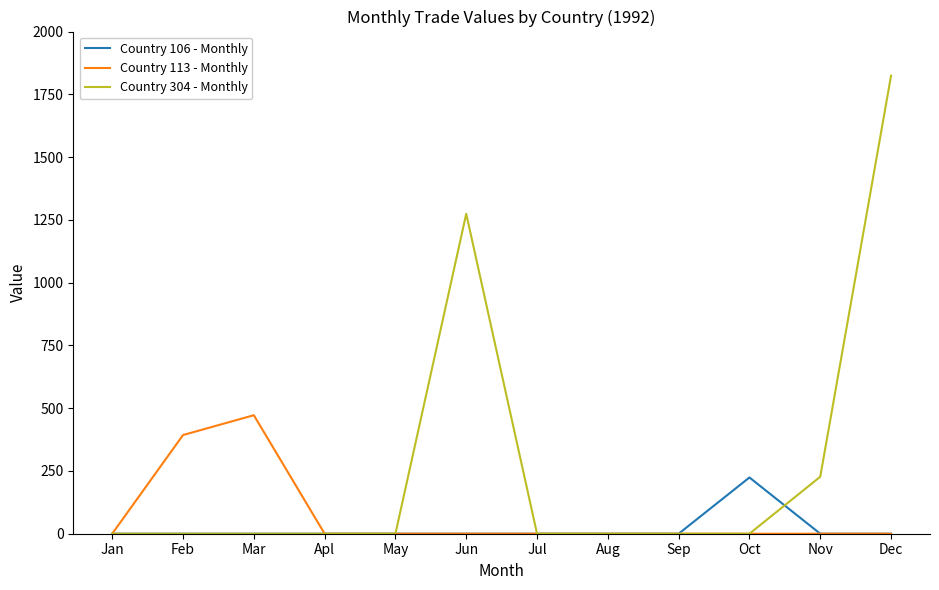

The value of Country 113 - Monthly at Jun is 249. True or false?

False